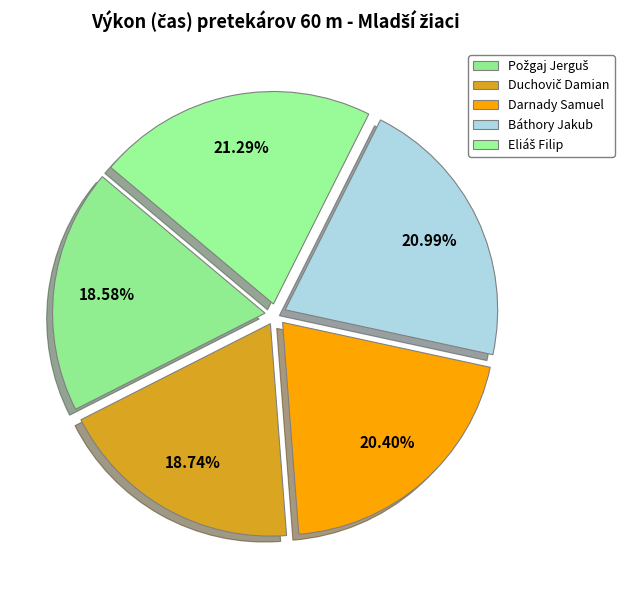

To the nearest percent, what is the combined percentage of Báthory Jakub and Darnady Samuel?

41%